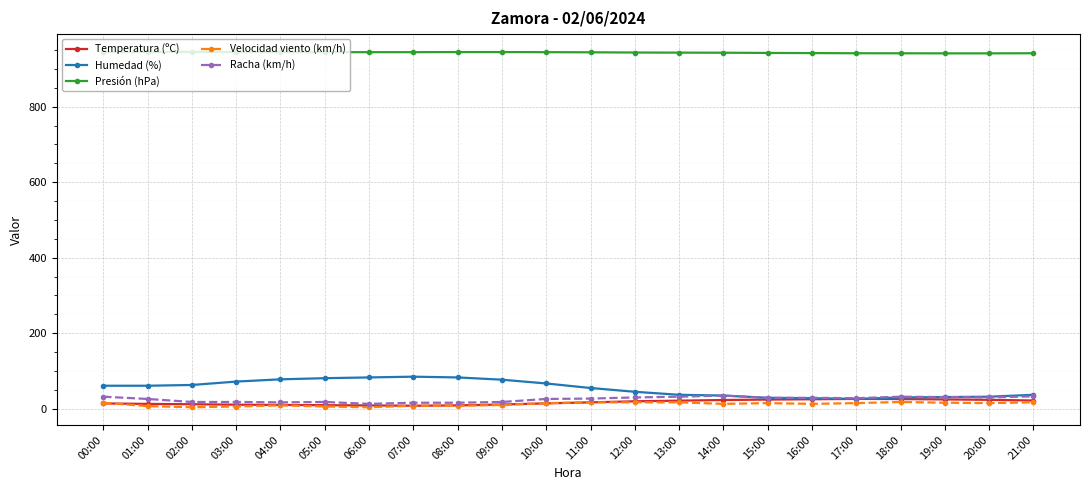

Is the value of Velocidad viento (km/h) at 21:00 greater than the value of Presión (hPa) at 12:00?

No